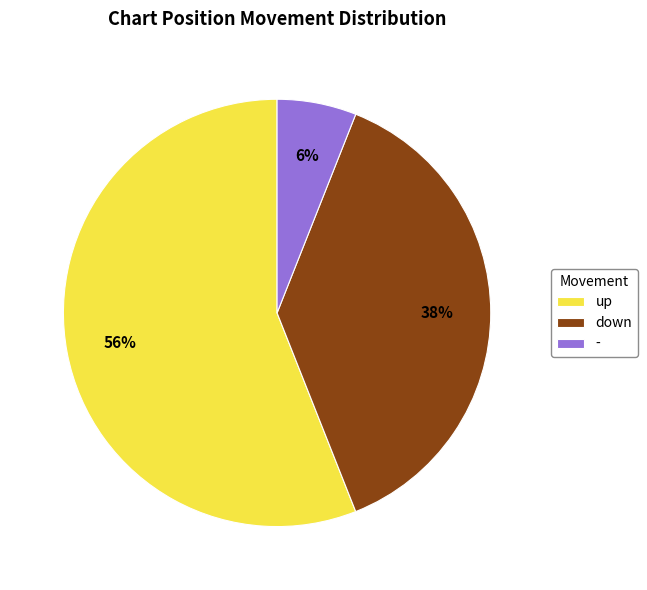

Count the number of slices in the pie.

3